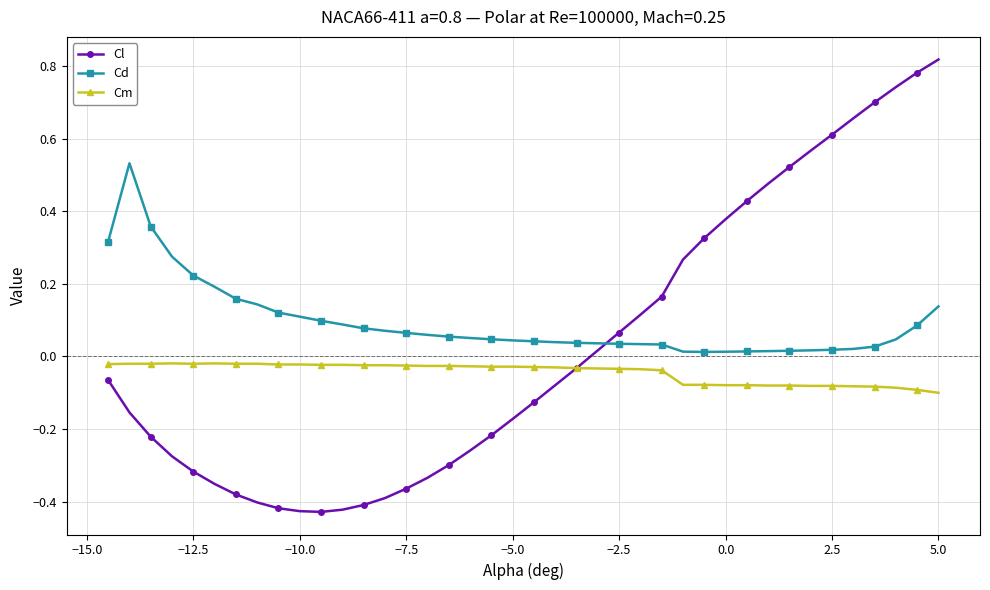

Which series has the largest total across all categories?

Cd